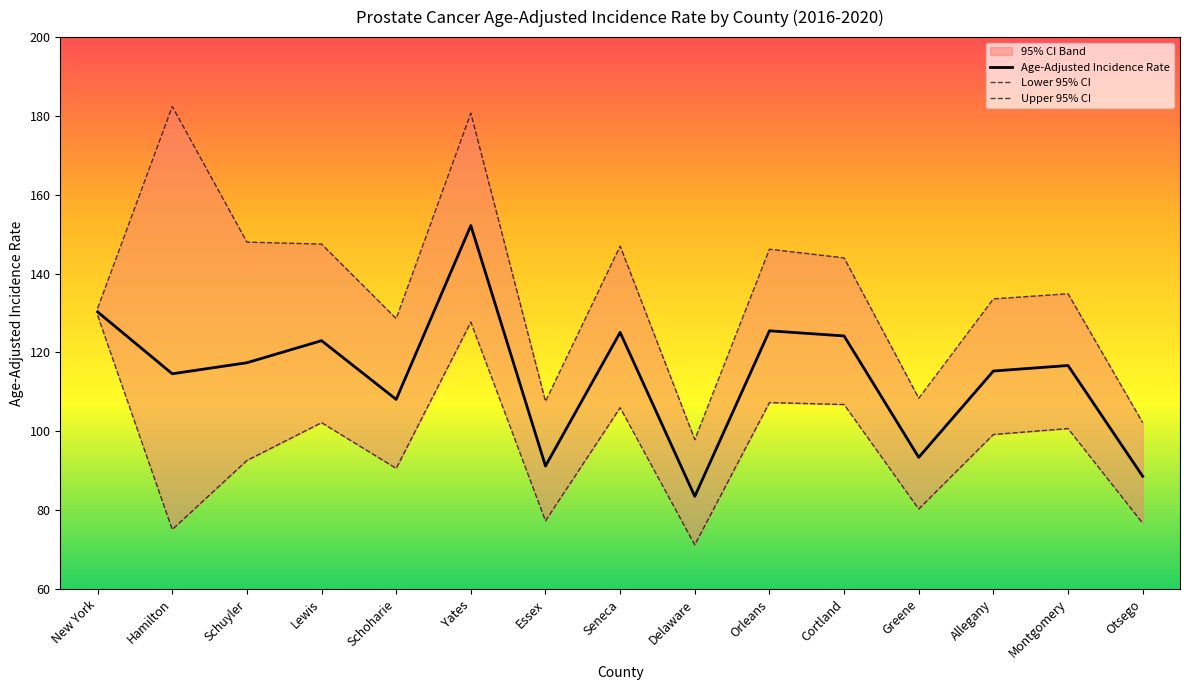

True or false: Lower 95% CI and Upper 95% CI intersect in this chart.

False